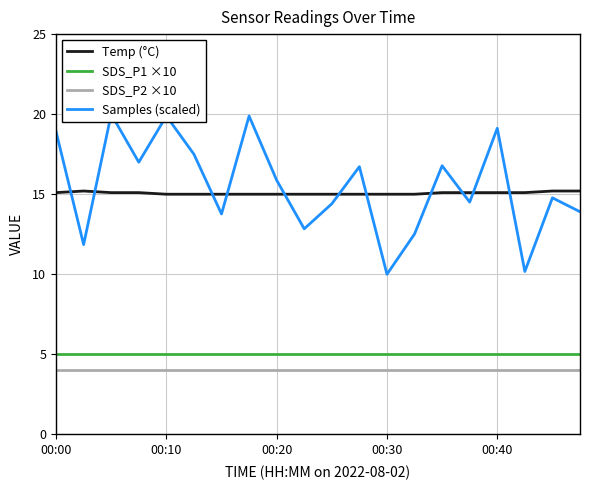

What is the maximum value for Temp (°C)?

15.2